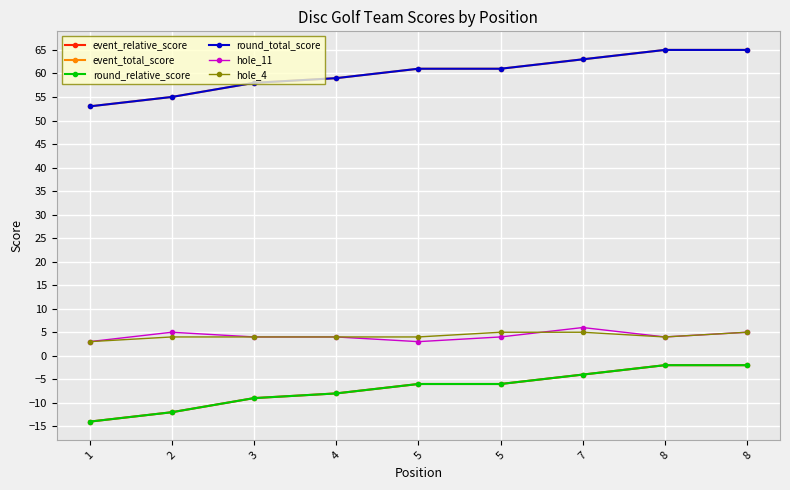

Does the chart have visible grid lines?

Yes